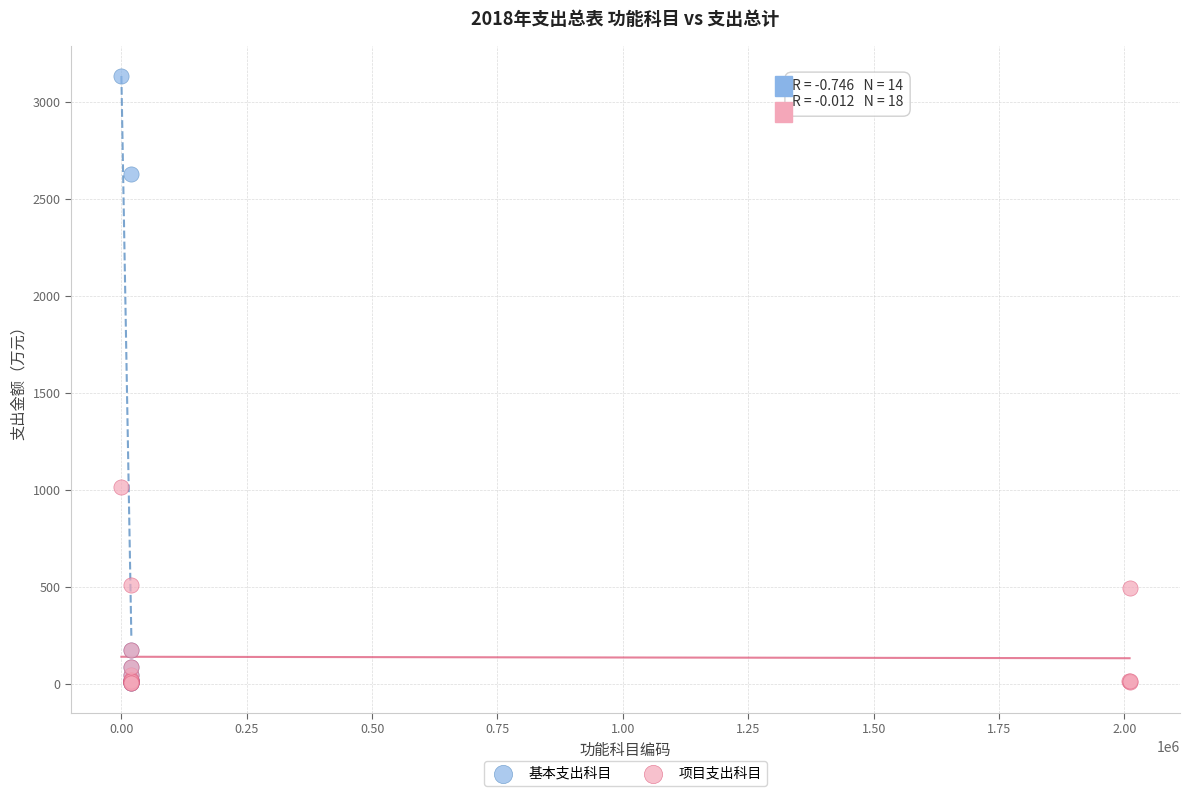

Which series has the largest Y range (max minus min)?

基本支出科目